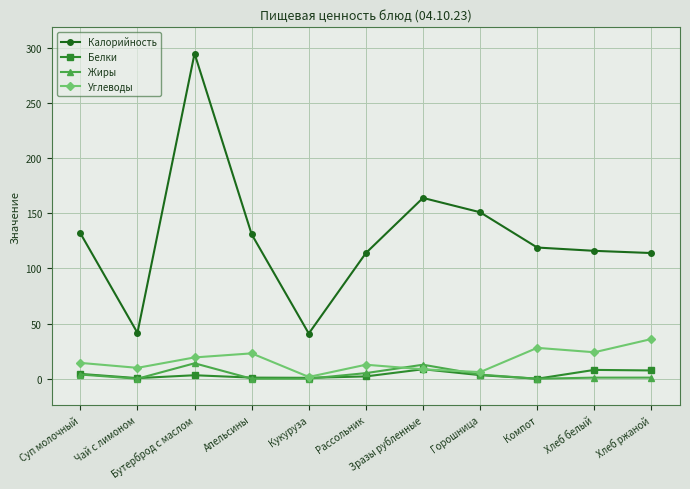

Where is the first local maximum for Углеводы?

Апельсины